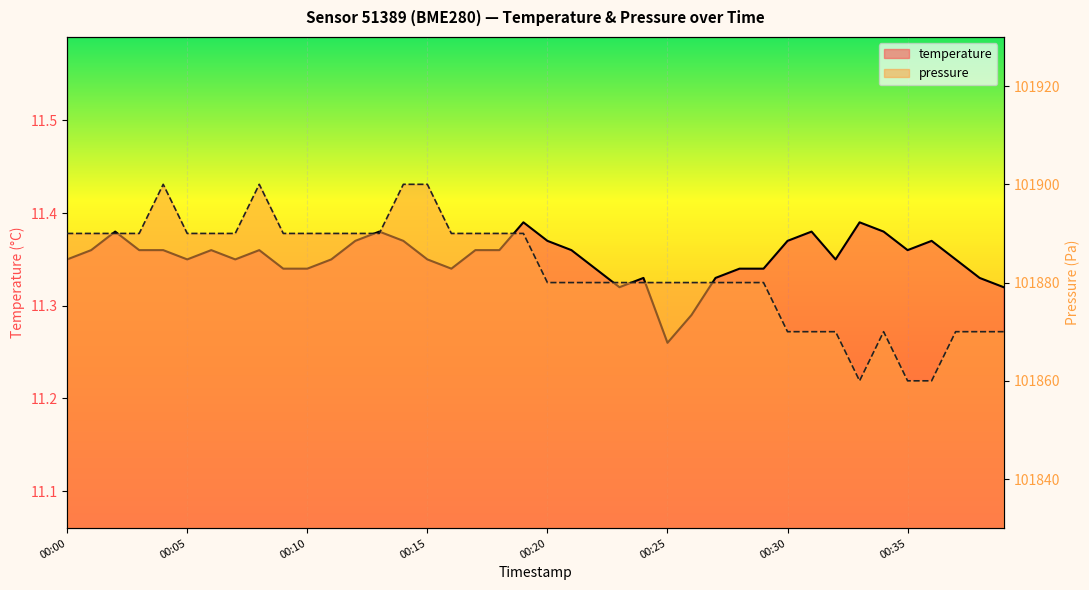

Count the number of categories in the chart.

40